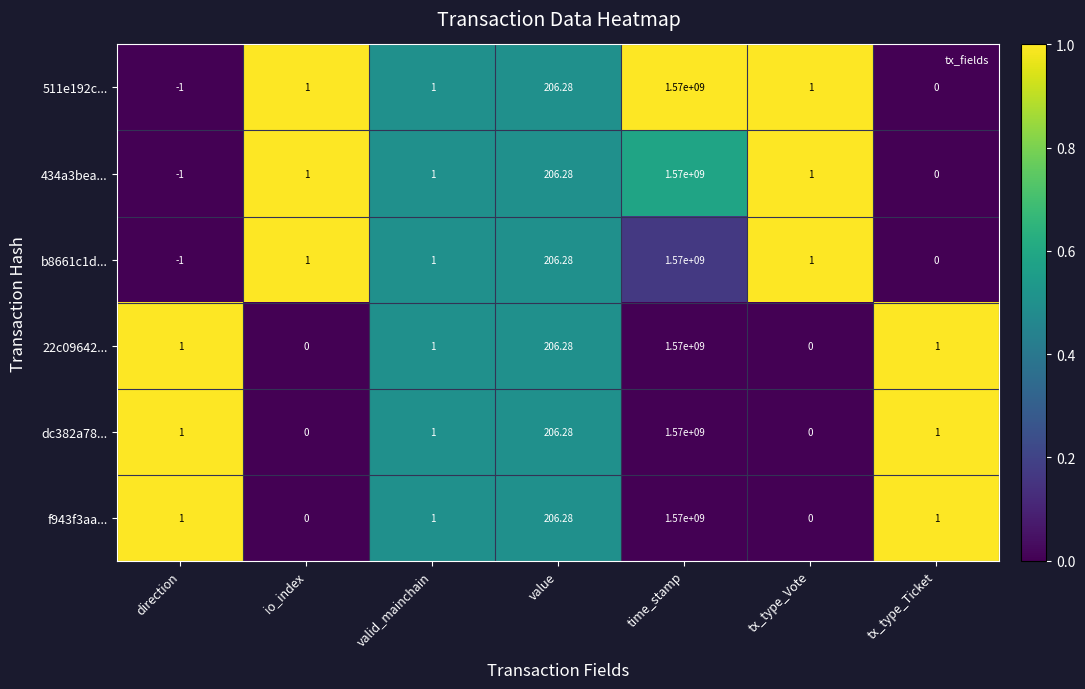

At which label is f943f3aa... closest to 785000000?

value